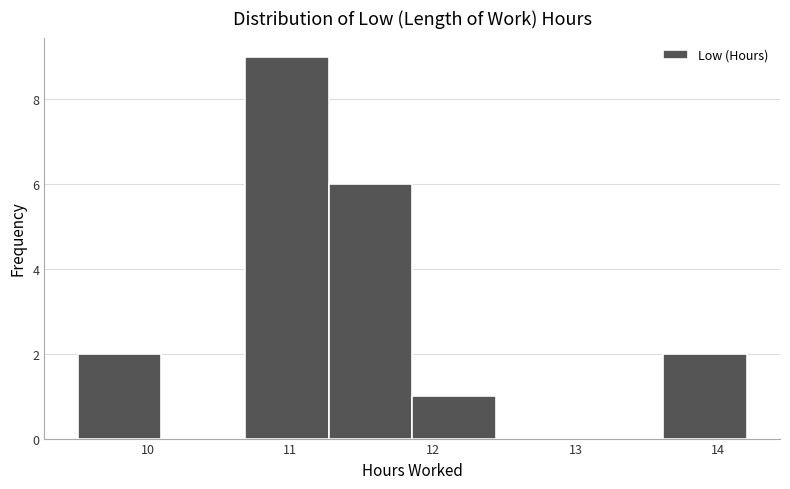

Reading left to right, transcribe this chart: for each bar, give the range it covers on the x-axis and its height. Neither the bar edges nor the heights are printed on the chart, so give them approximately, as read against the axes.

9.5 to 10.1: 2
10.1 to 10.7: 0
10.7 to 11.3: 9
11.3 to 11.9: 6
11.9 to 12.4: 1
12.4 to 13.0: 0
13.0 to 13.6: 0
13.6 to 14.2: 2